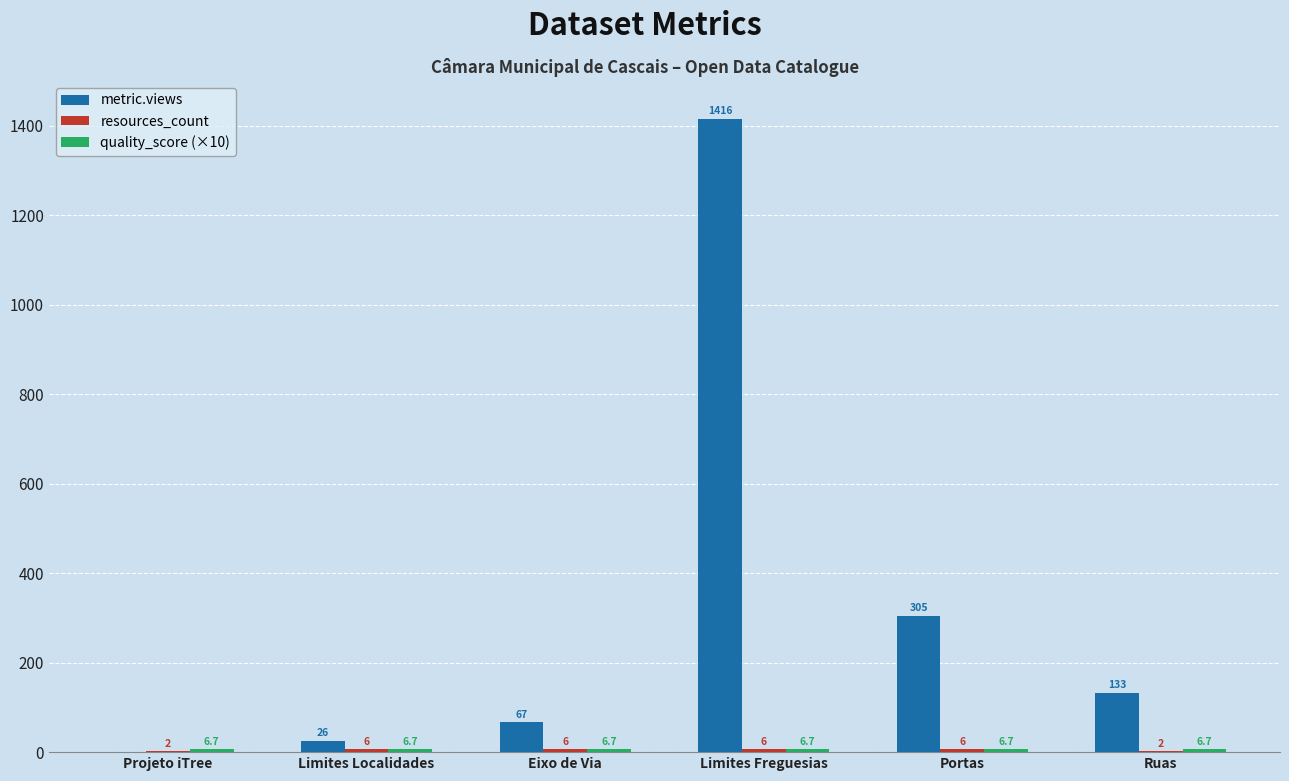

What value does the metric.views series have at Ruas?

133.0